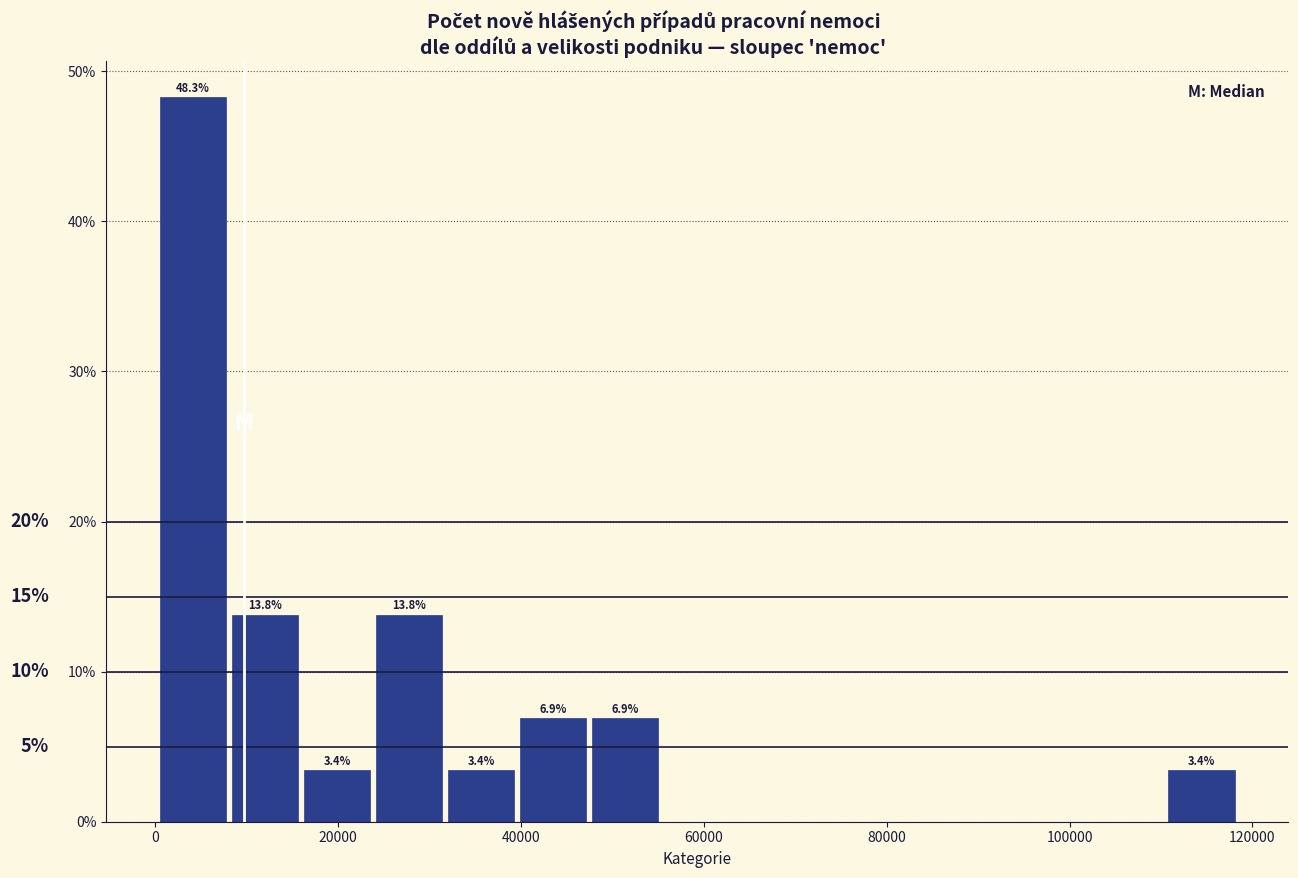

Around what value on the x-axis is the tallest bar? Give the approximate position of its centre, as read against the axis.

4000